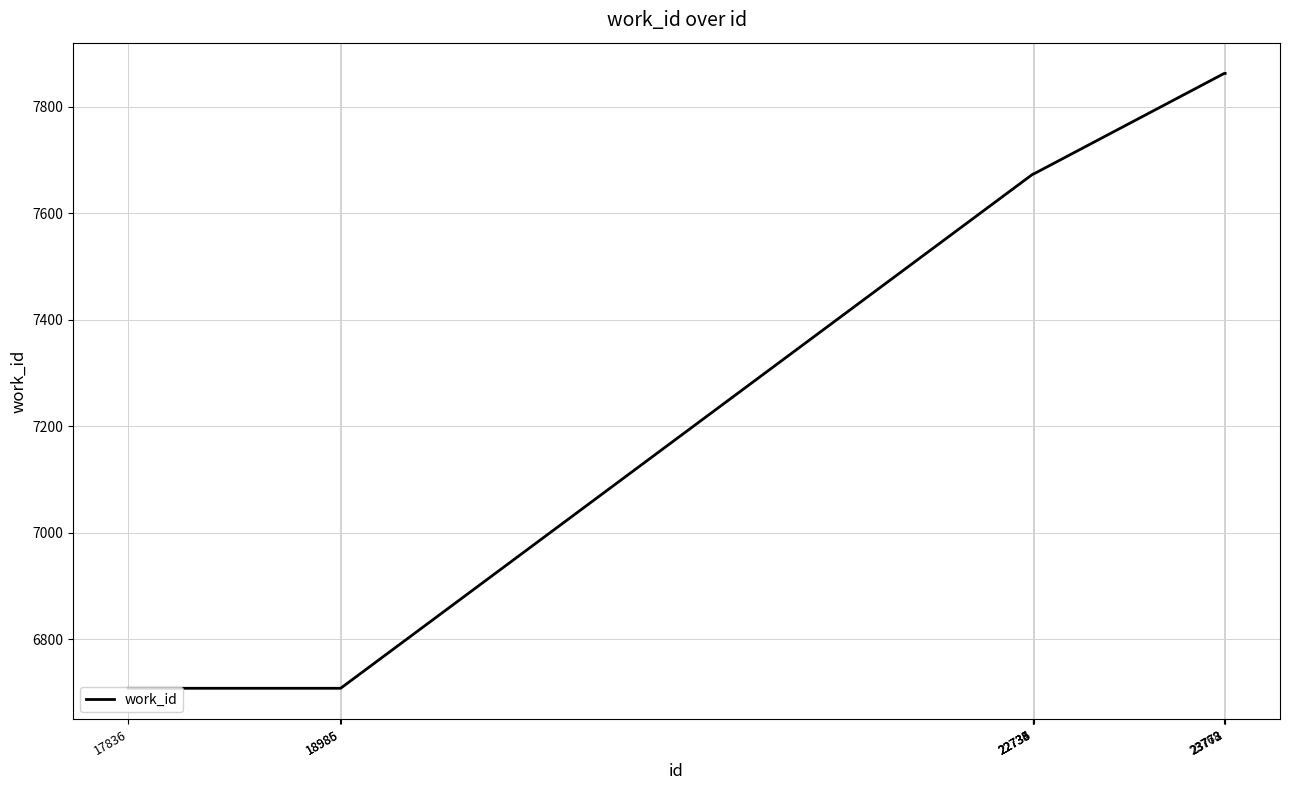

What is the difference between the values at 22736 and 18986?

966